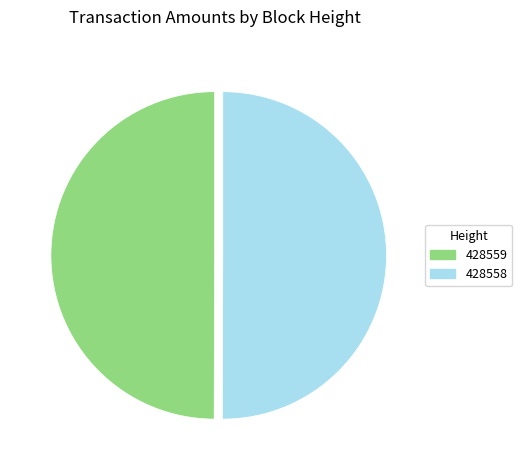

Combined, do 428558 and 428559 account for over 50%?

Yes